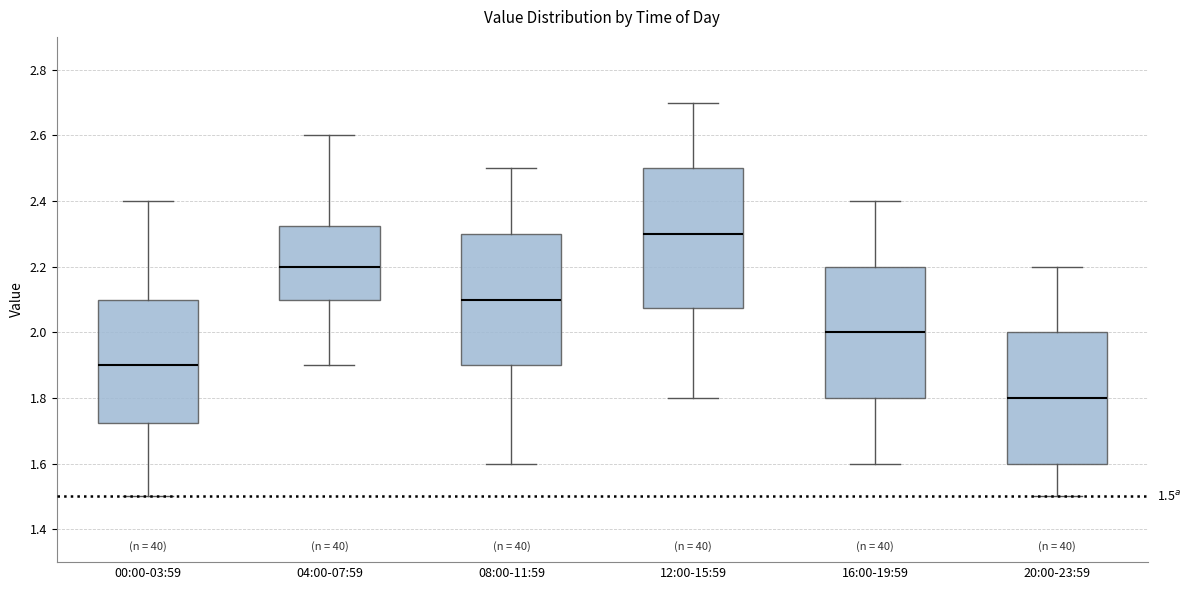

Which box is the tallest, from its lower edge to its upper edge?

12:00-15:59